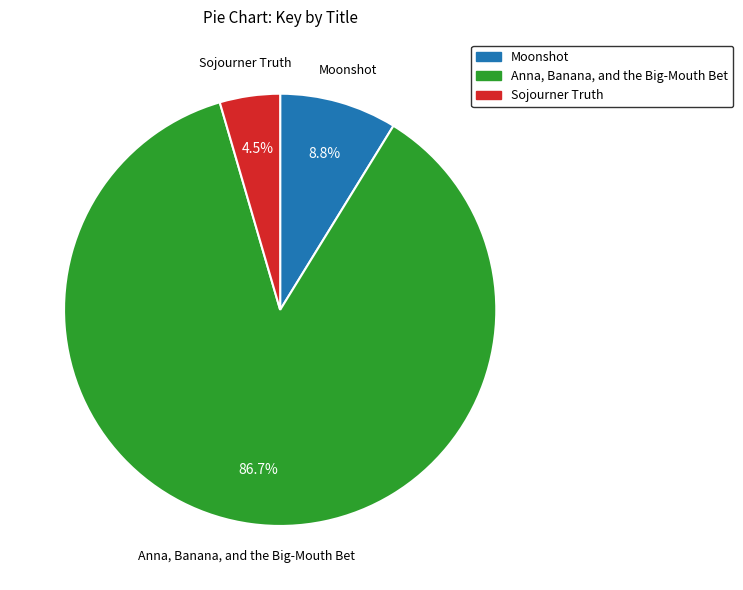

Between Sojourner Truth and Anna, Banana, and the Big-Mouth Bet, which is larger?

Anna, Banana, and the Big-Mouth Bet